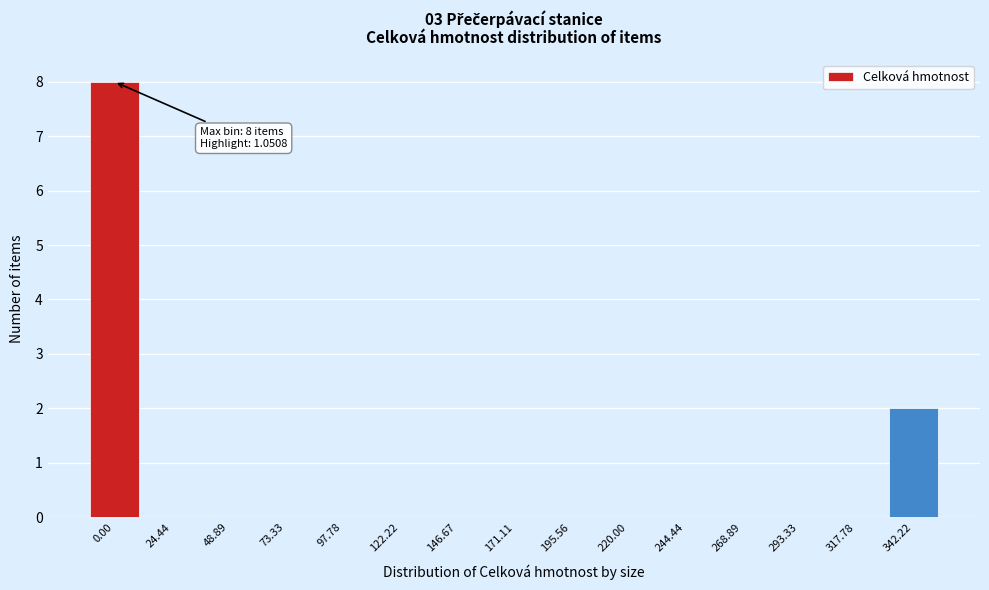

Reading right to left, extract all data points from this chart.

342.22=2	317.78=0	293.33=0	268.89=0	244.44=0	220.00=0	195.56=0	171.11=0	146.67=0	122.22=0	97.78=0	73.33=0	48.89=0	24.44=0	0.00=8